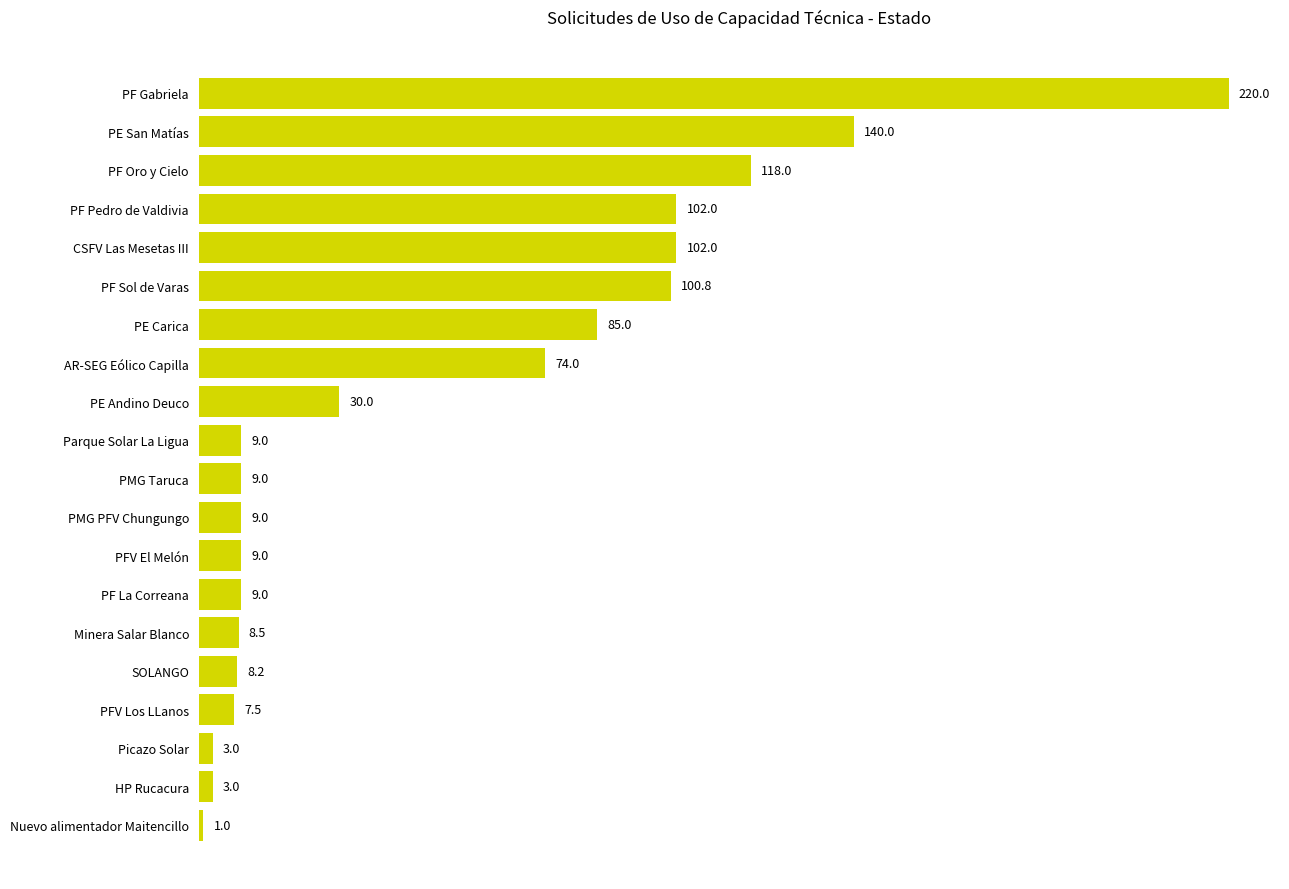

Does the chart contain stacked bars?

No